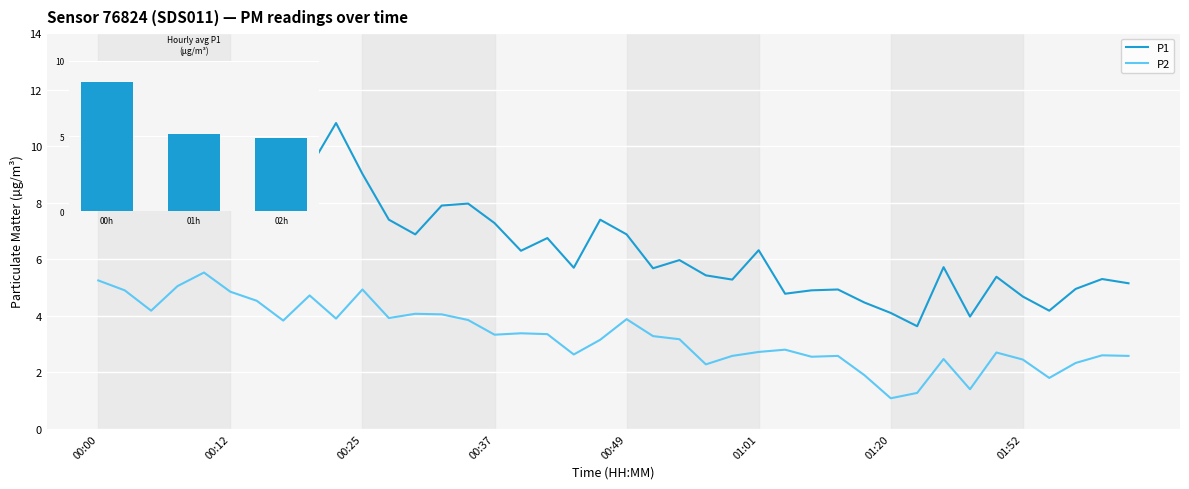

Does the chart display data point markers on the line(s)?

No